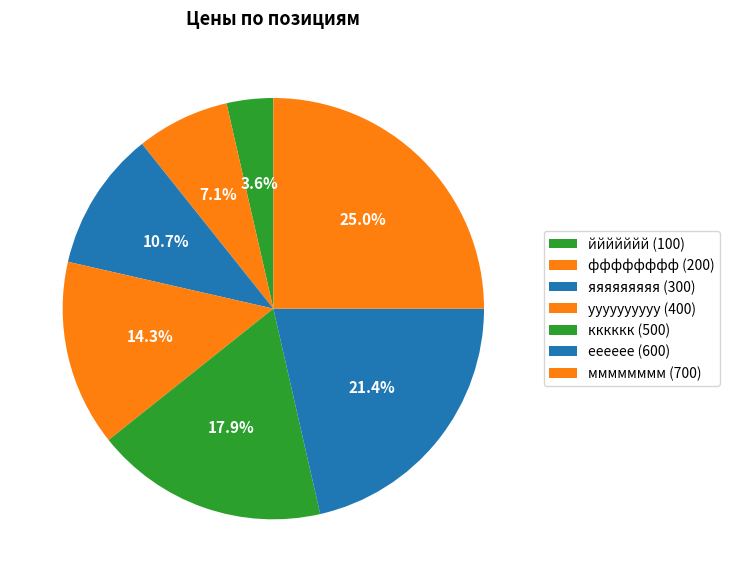

How many slices are in this pie chart?

7